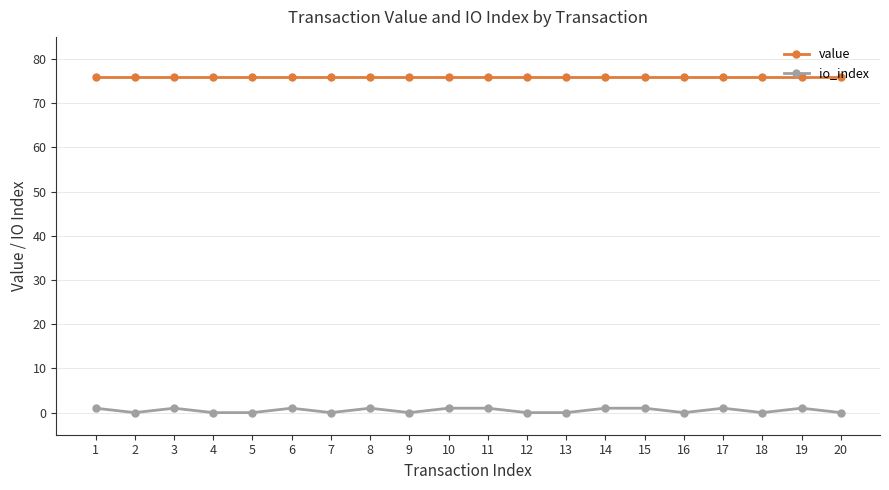

Reading left to right, transcribe all the data shown in this chart.

value: 75.9	75.9	75.9	75.9	75.9	75.9	75.9	75.9	75.9	75.9	75.9	75.9	75.9	75.9	75.9	75.9	75.9	75.9	75.9	75.9
io_index: 1.0	0.0	1.0	0.0	0.0	1.0	0.0	1.0	0.0	1.0	1.0	0.0	0.0	1.0	1.0	0.0	1.0	0.0	1.0	0.0